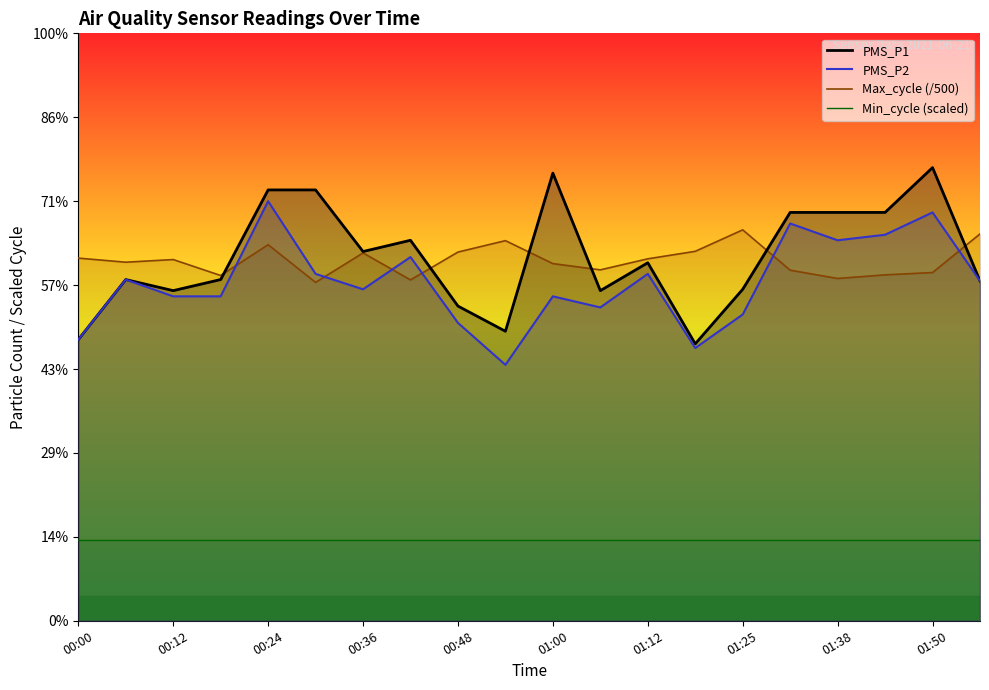

Which category has the highest value in the Max_cycle series?

01:25